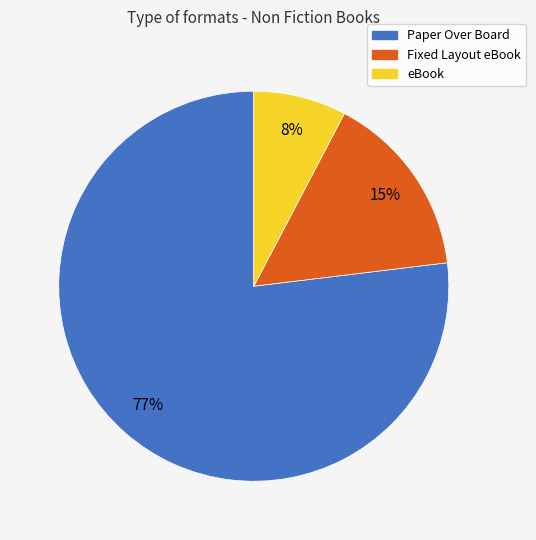

Which slice is the smallest?

eBook